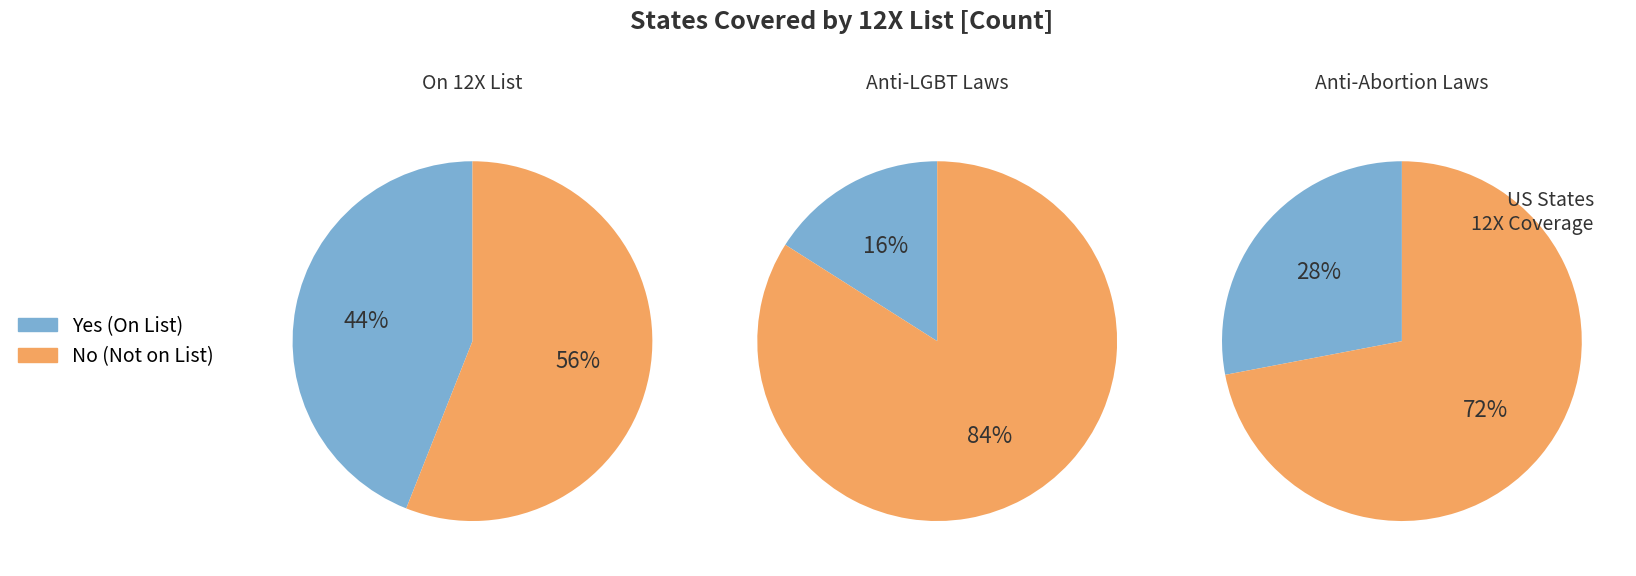

To the nearest percent, what is the difference between the largest and smallest slice percentages?

44%